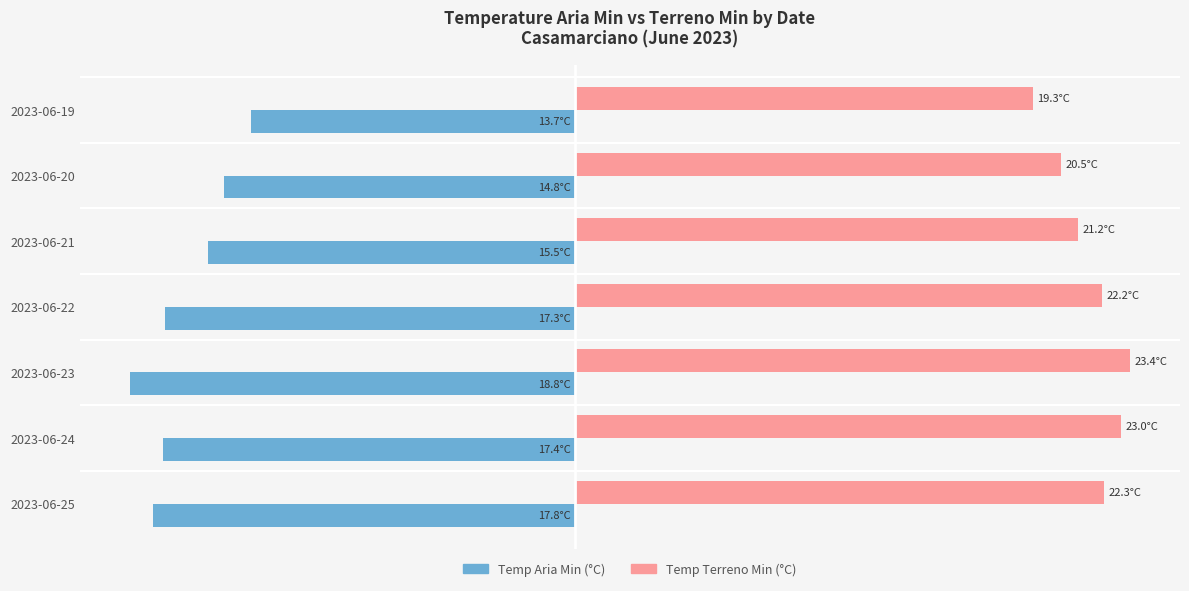

Are the bars grouped side by side (vs. stacked)?

Yes